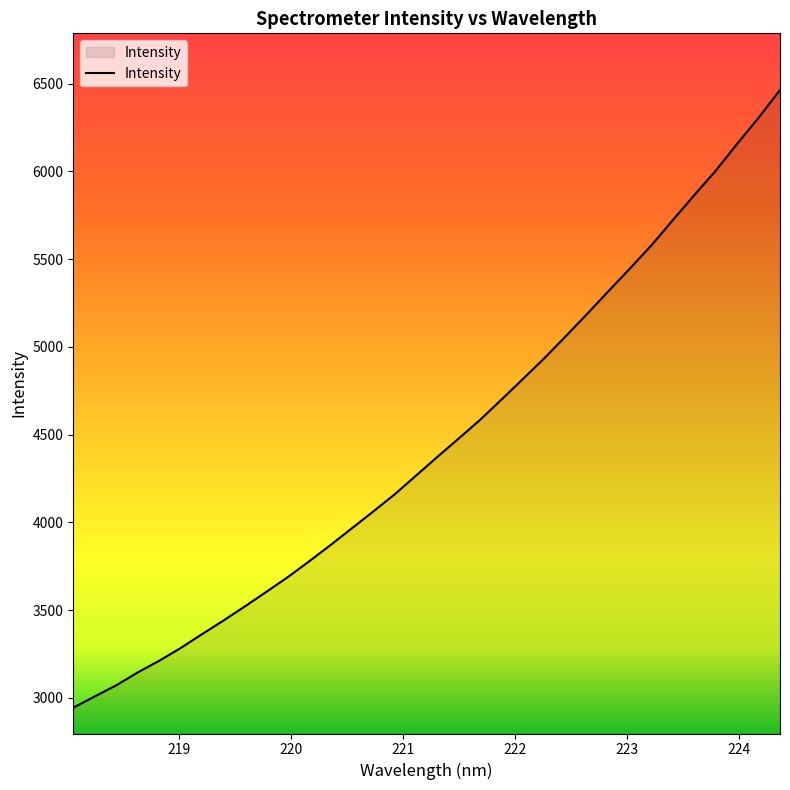

What is the smallest value displayed?

2943.5